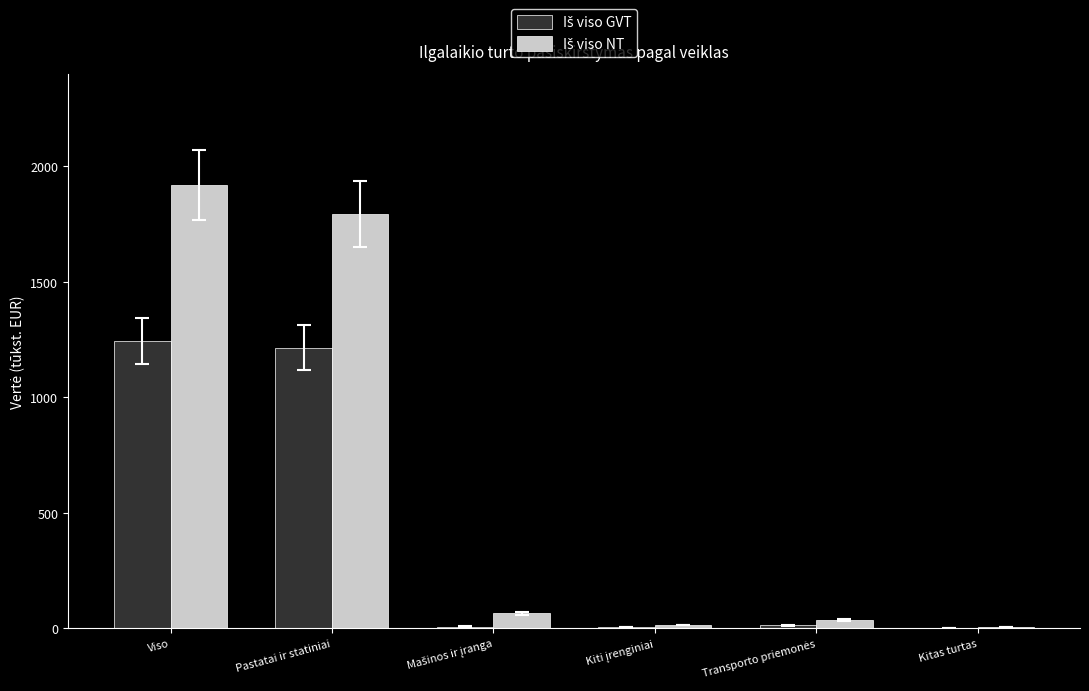

What is the greatest value displayed?

1917.4